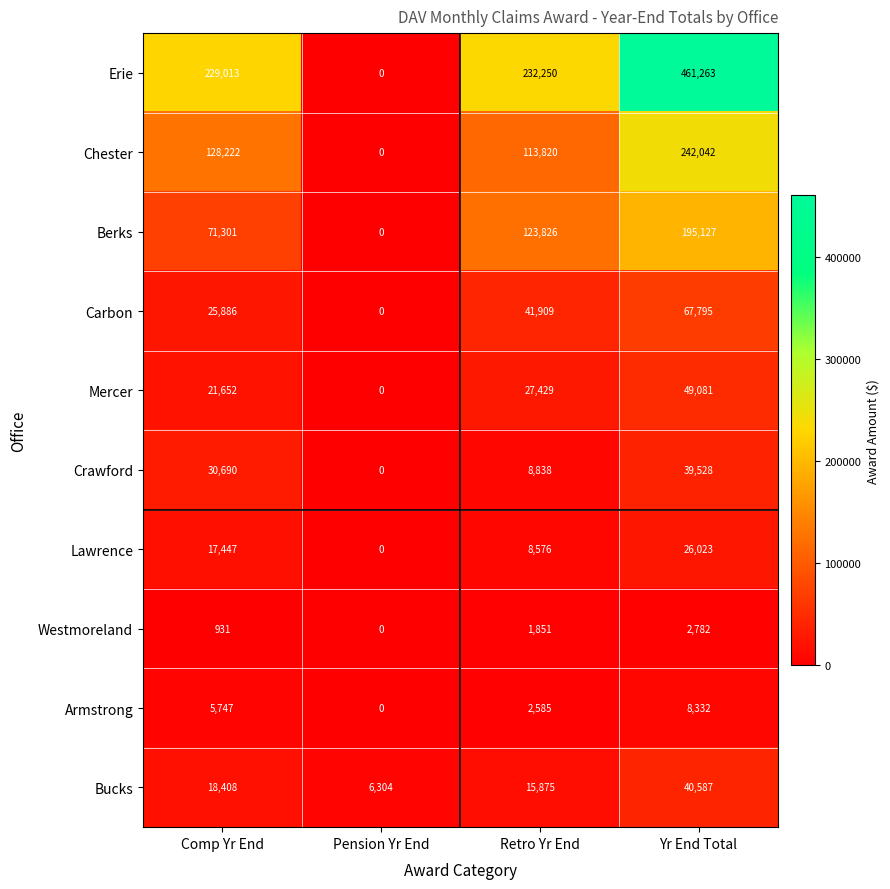

What is the difference between the maximum and minimum values in the Carbon series?

67795